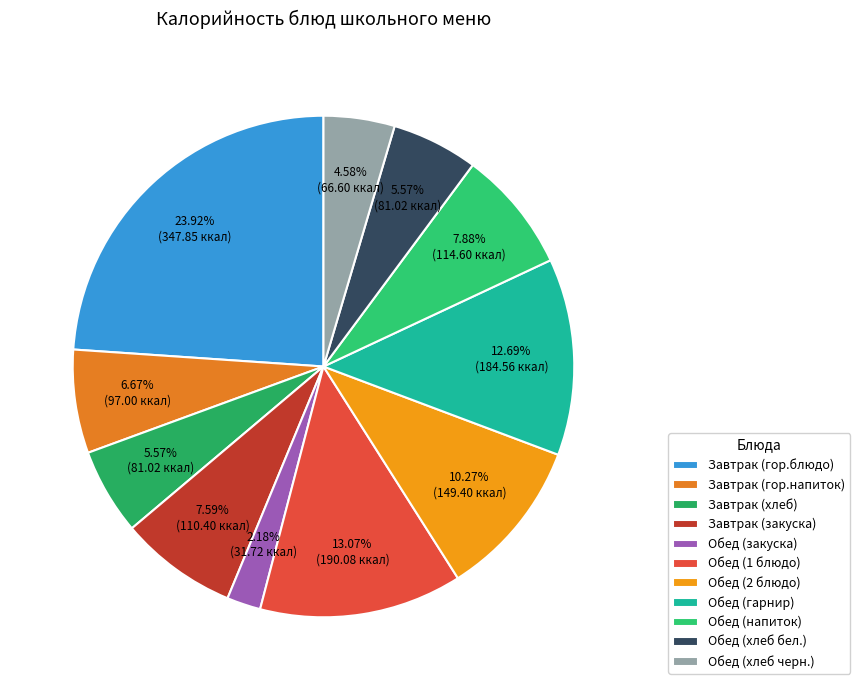

To the nearest percent, what portion does Завтрак (закуска) represent?

8%